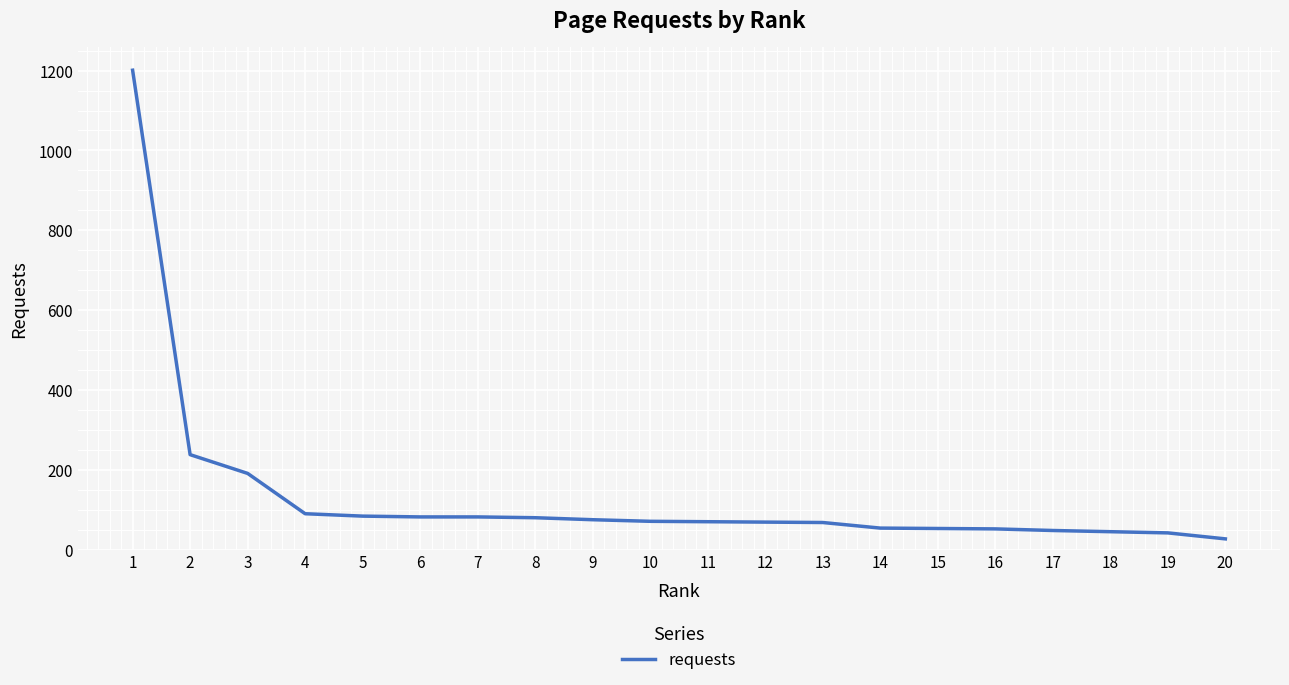

The value at 4 is 136. True or false?

False